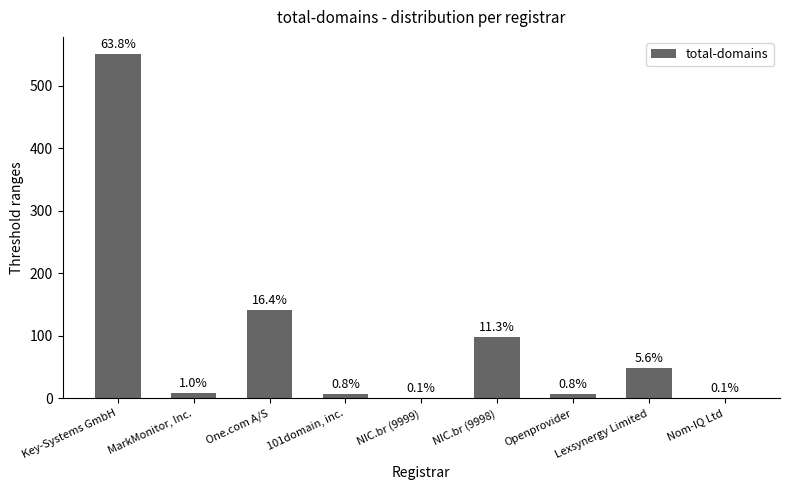

Reading left to right, extract all data points from this chart.

551	9	142	7	1	98	7	48	1